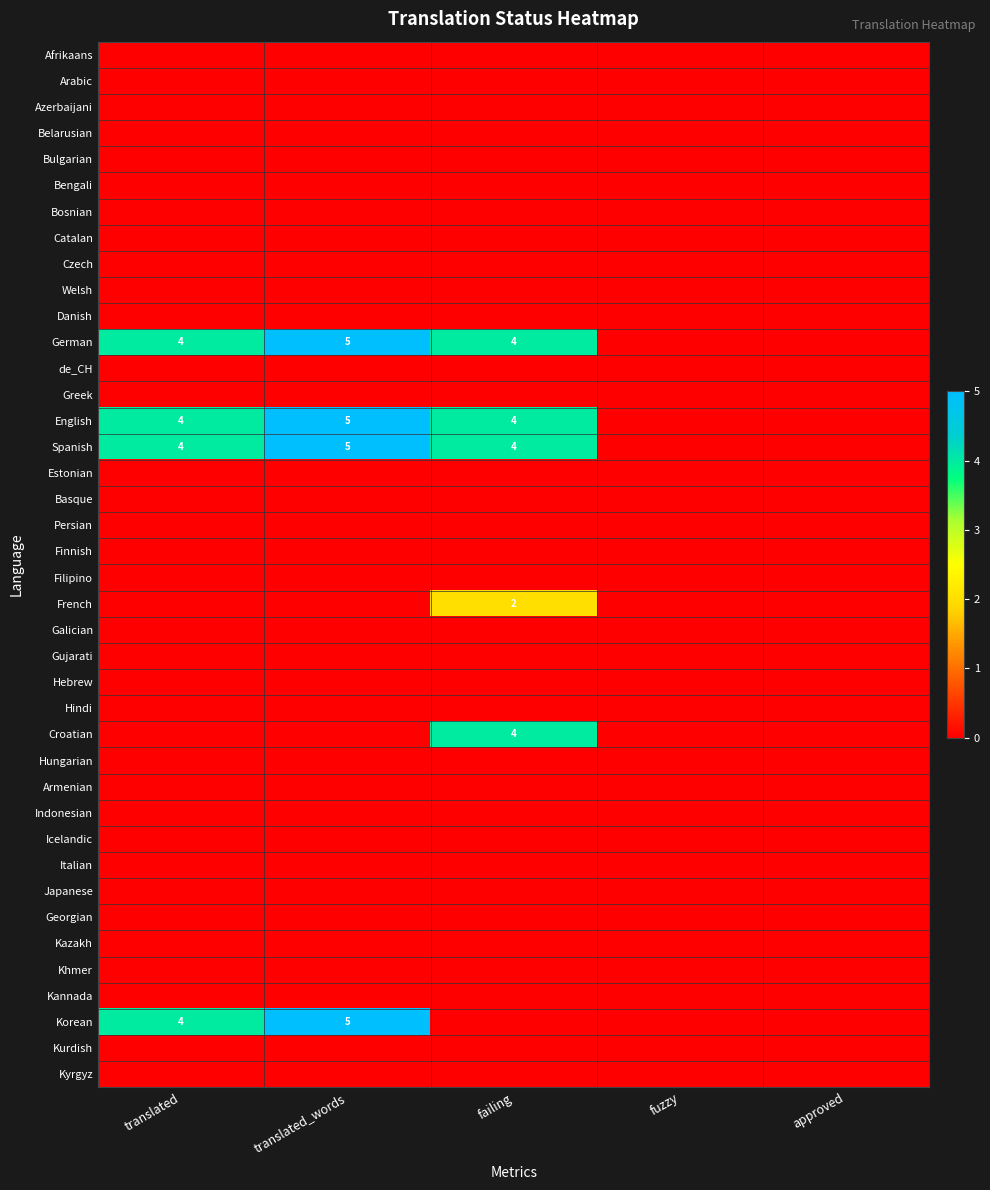

Is it true that German equals 4 at failing?

True